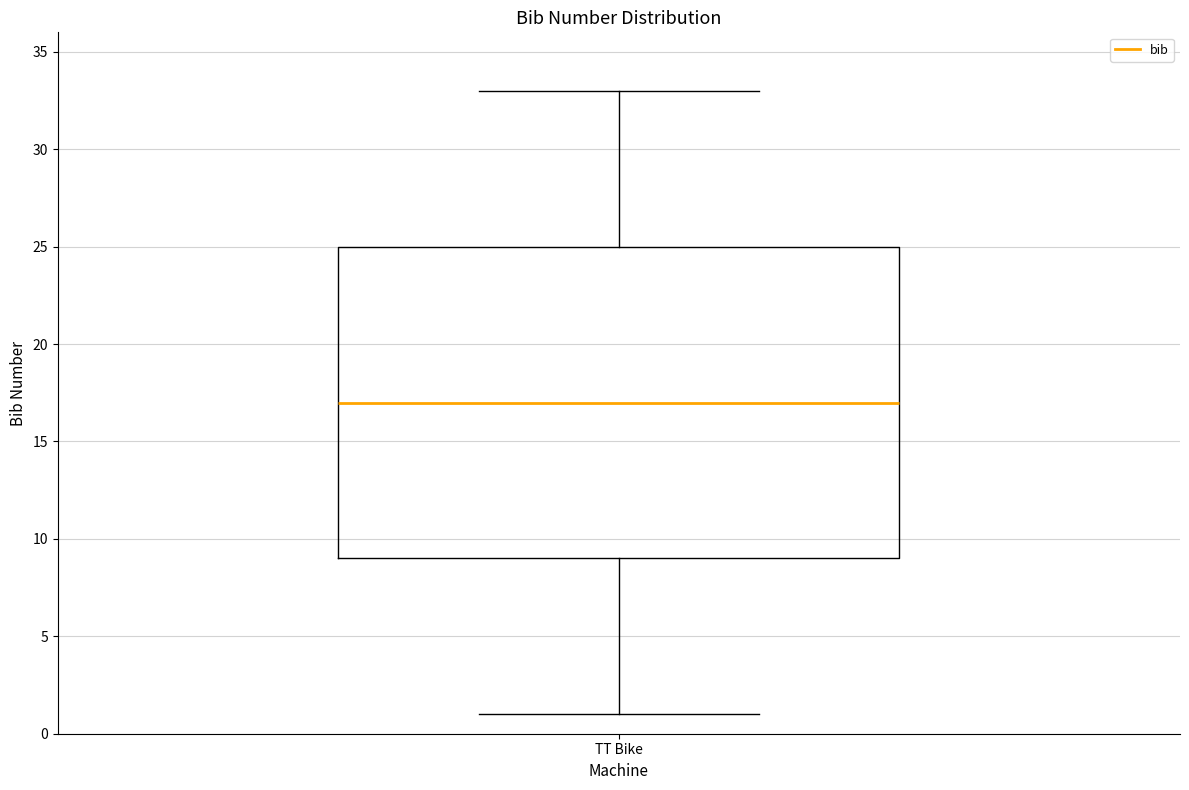

Where is the upper edge of the box for TT Bike on the y-axis? The values are not printed on the chart, so give them approximately, as read against the axis.

25